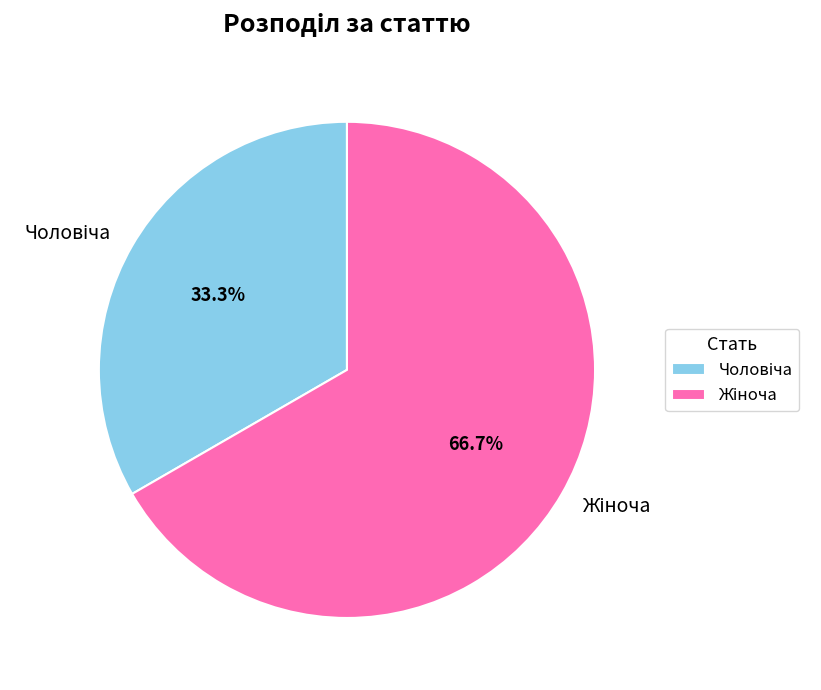

To the nearest percent, what is the difference between the largest and smallest slice percentages?

33%